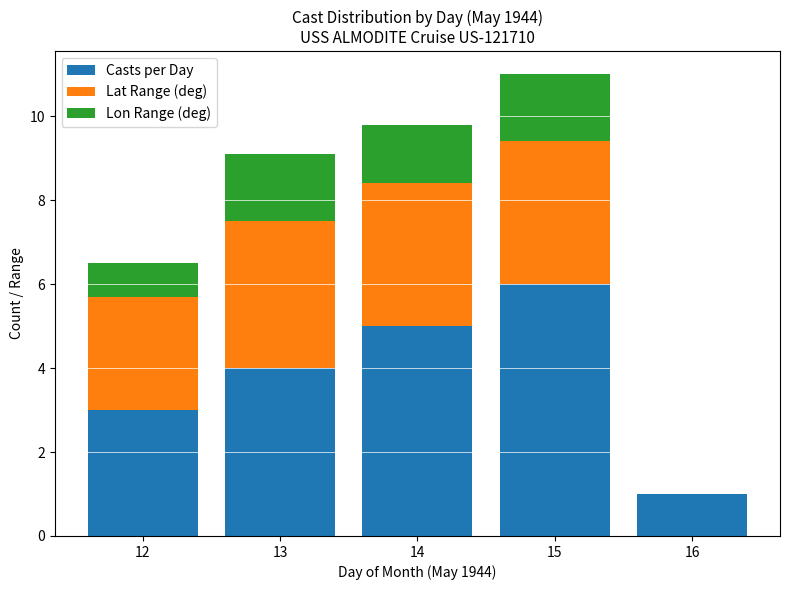

Reading right to left, what are the values for Casts per Day?

16=1.0	15=6.0	14=5.0	13=4.0	12=3.0